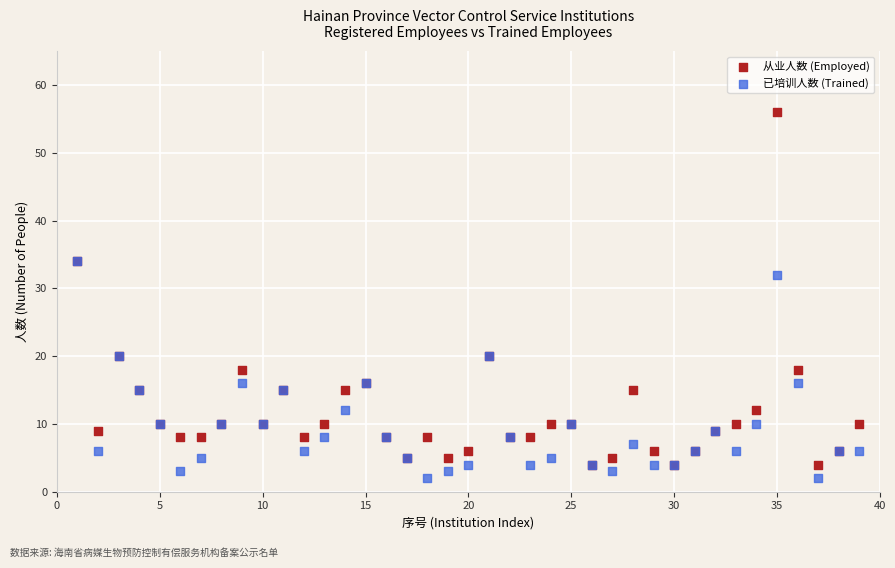

Which series reaches the maximum Y coordinate?

从业人数 (Employed)